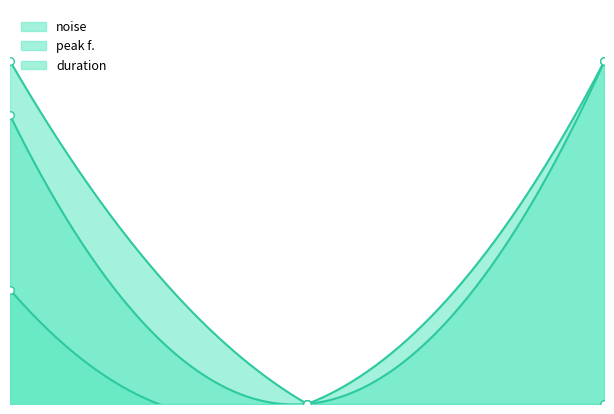

What are all the series names shown in the legend?

noise, peak f., duration